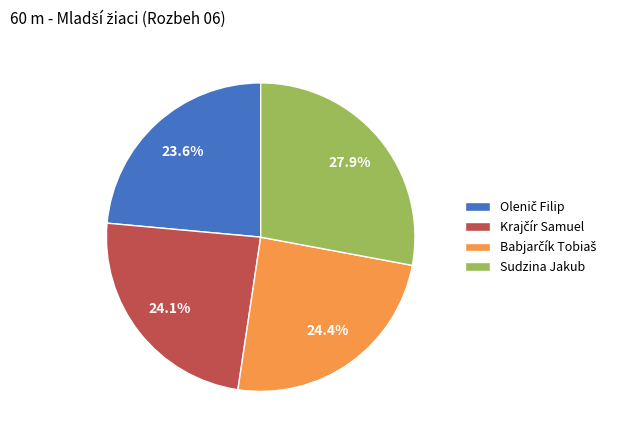

What is the largest slice in the pie chart?

Sudzina Jakub